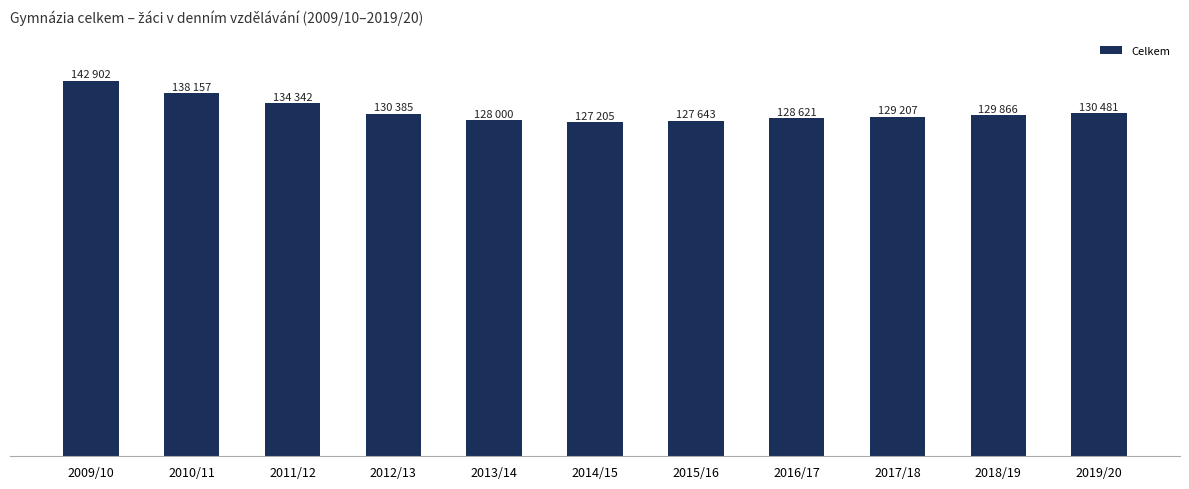

What is the difference between the maximum and minimum values?

15697